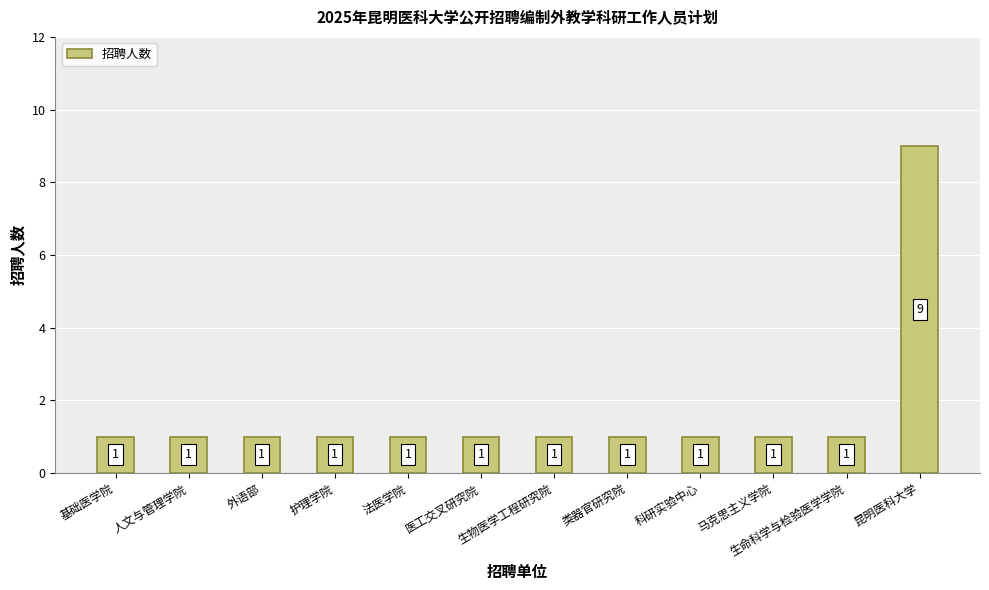

How many data points are above 1?

1